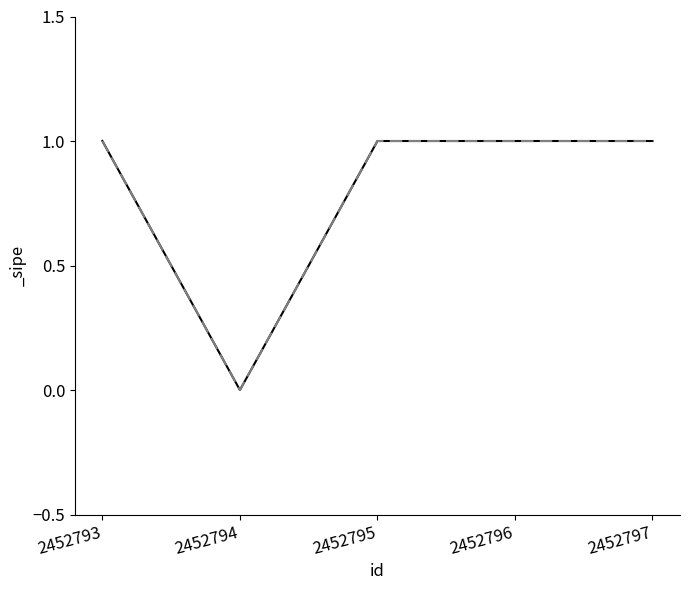

What is the difference between the maximum and minimum values?

1